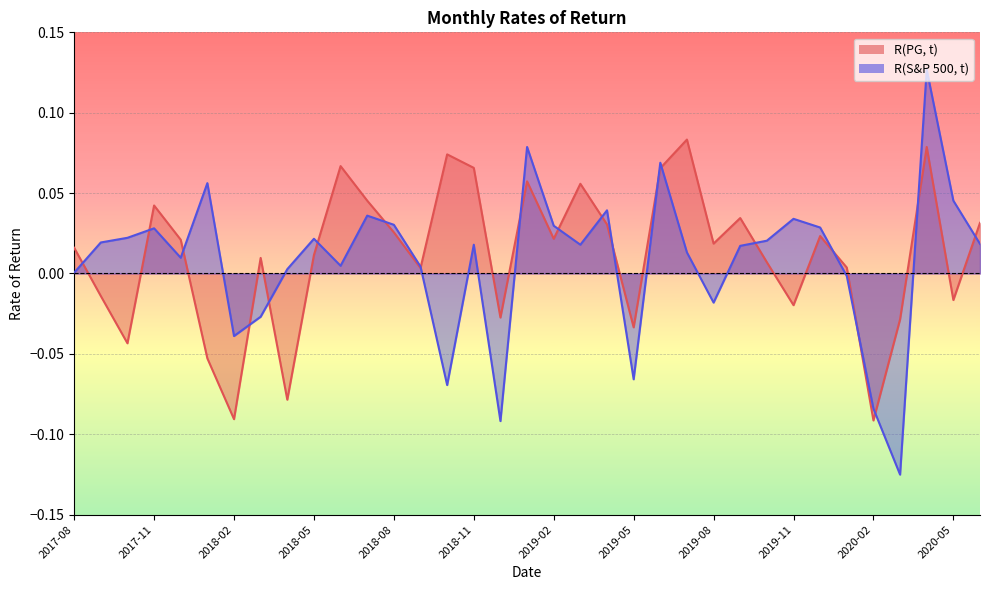

The R(S&P 500, t) series shows 0.0 at 2019-10. True or false?

True